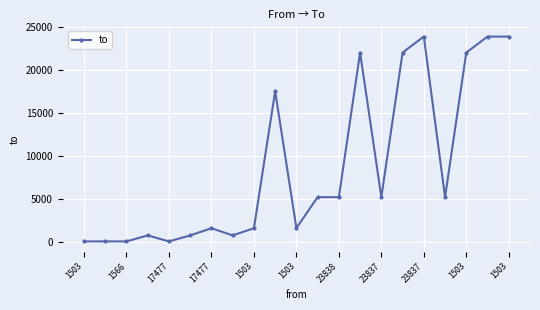

How many distinct data groups are displayed?

1